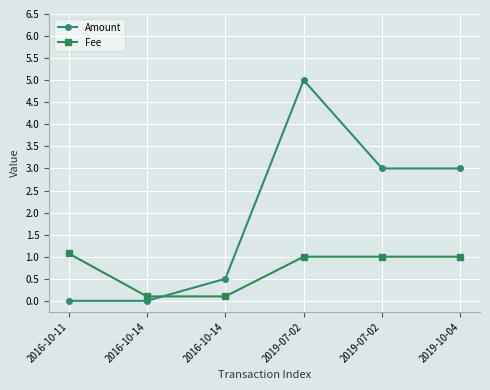

Reading right to left, list all the values displayed in this chart.

Amount: 2019-10-04=3.0	2019-07-02=3.0	2019-07-02=5.0	2016-10-14=0.5	2016-10-14=0.0	2016-10-11=0.0
Fee: 2019-10-04=1.0	2019-07-02=1.0	2019-07-02=1.0	2016-10-14=0.1	2016-10-14=0.1	2016-10-11=1.1